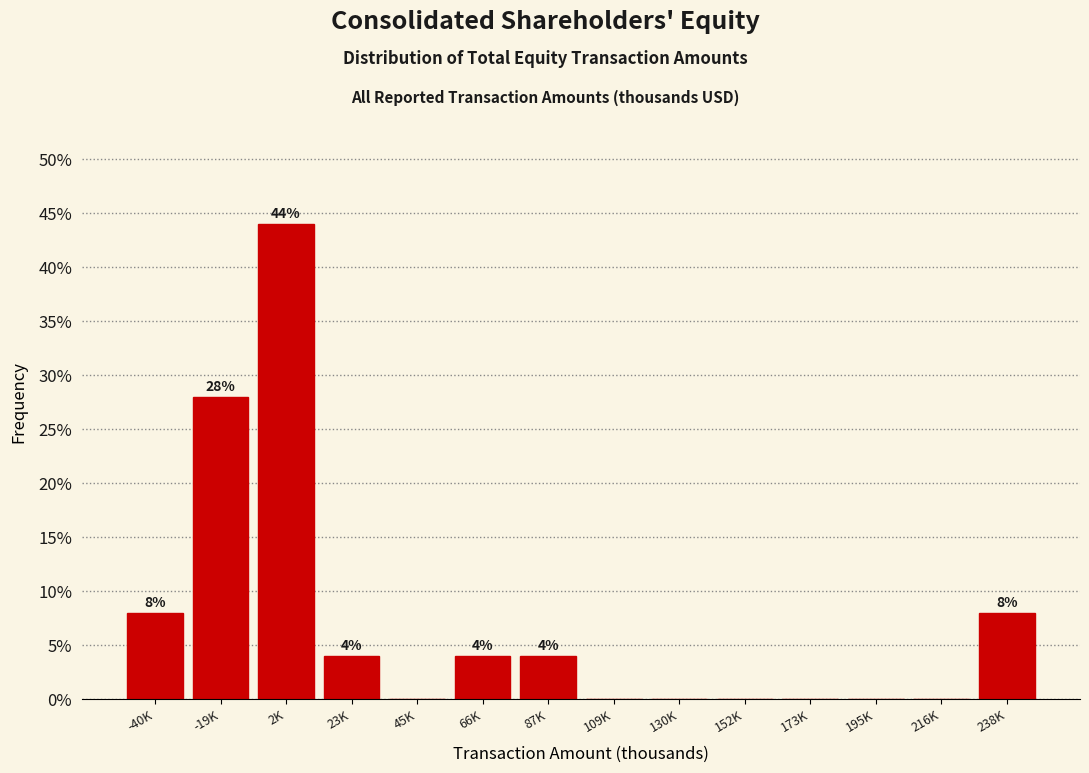

Reading left to right, transcribe all the data shown in this chart.

-40K=8.0	-19K=28.0	2K=44.0	23K=4.0	45K=0.0	66K=4.0	87K=4.0	109K=0.0	130K=0.0	152K=0.0	173K=0.0	195K=0.0	216K=0.0	238K=8.0